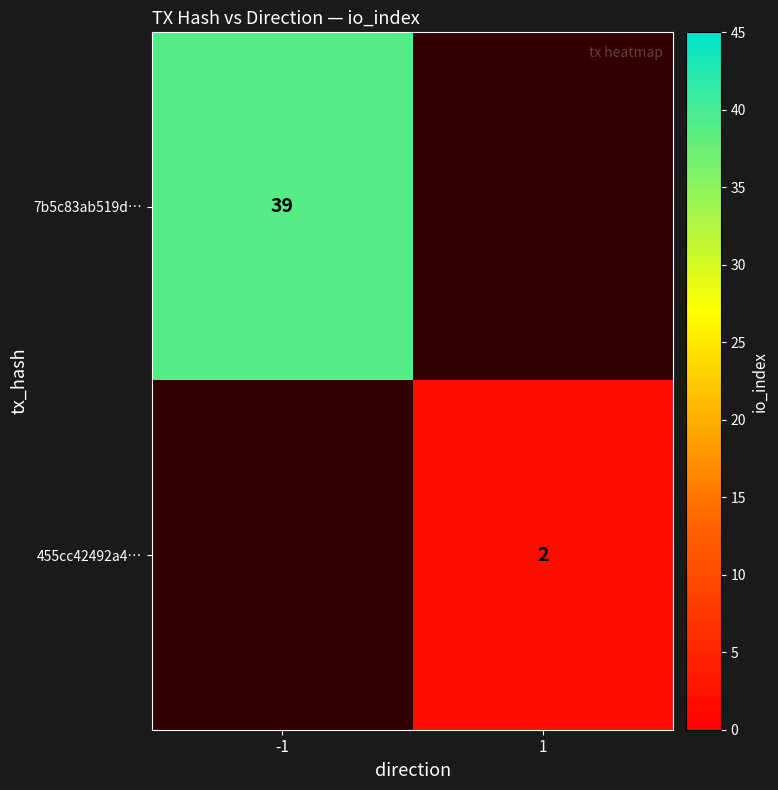

The 455cc42492a4… series shows 0.7 at 1. True or false?

False